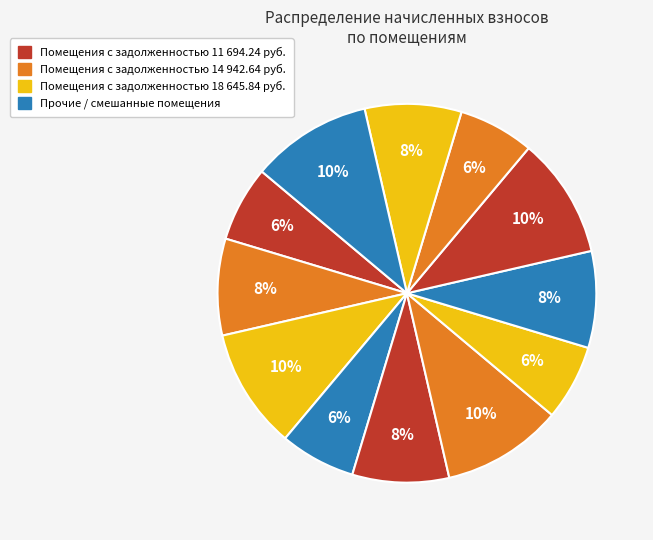

Count the number of slices in the pie.

12